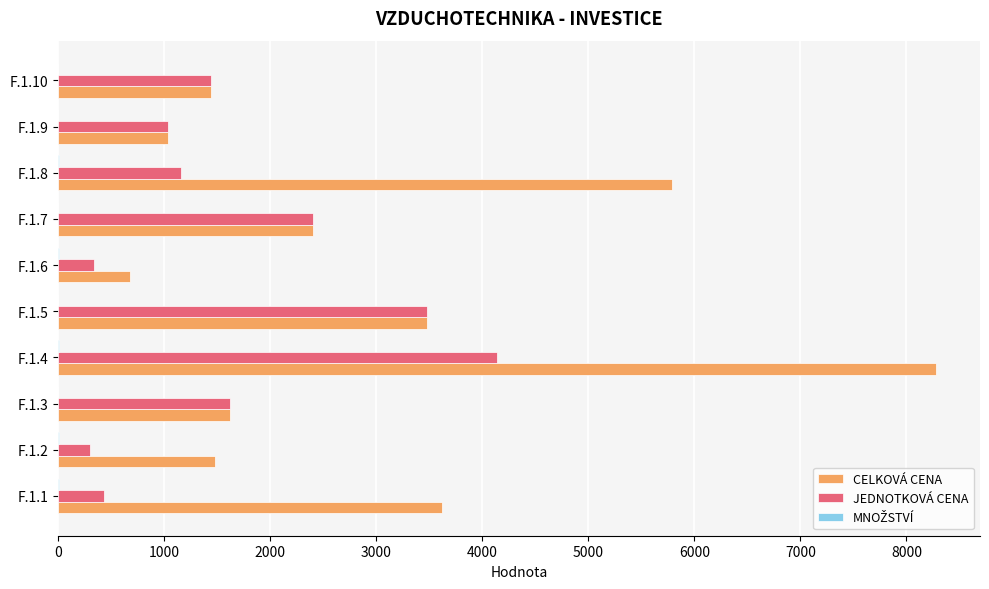

What is the sum of all JEDNOTKOVÁ CENA values?

16330.8